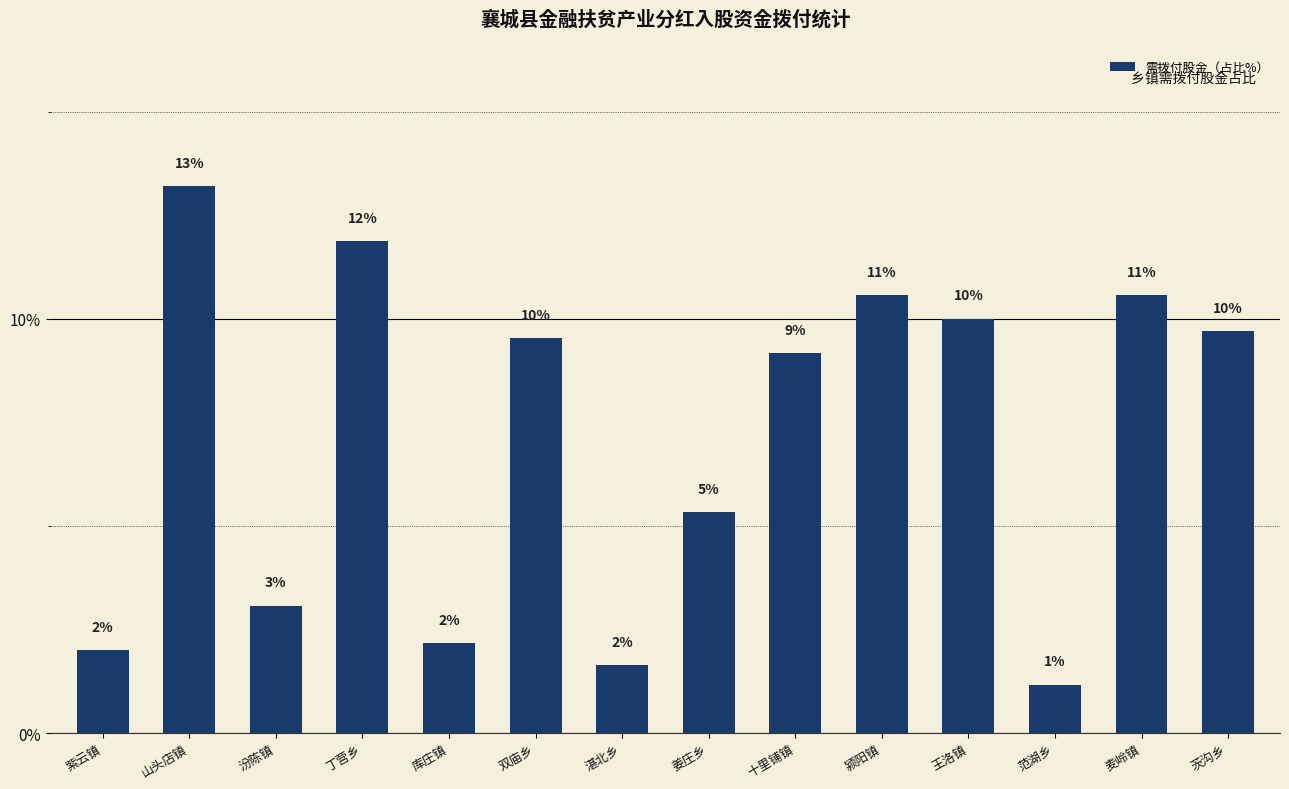

Rank the categories by value from highest to lowest.

山头店镇, 丁营乡, 颍阳镇, 麦岭镇, 王洛镇, 茨沟乡, 双庙乡, 十里铺镇, 姜庄乡, 汾陈镇, 库庄镇, 紫云镇, 湛北乡, 范湖乡